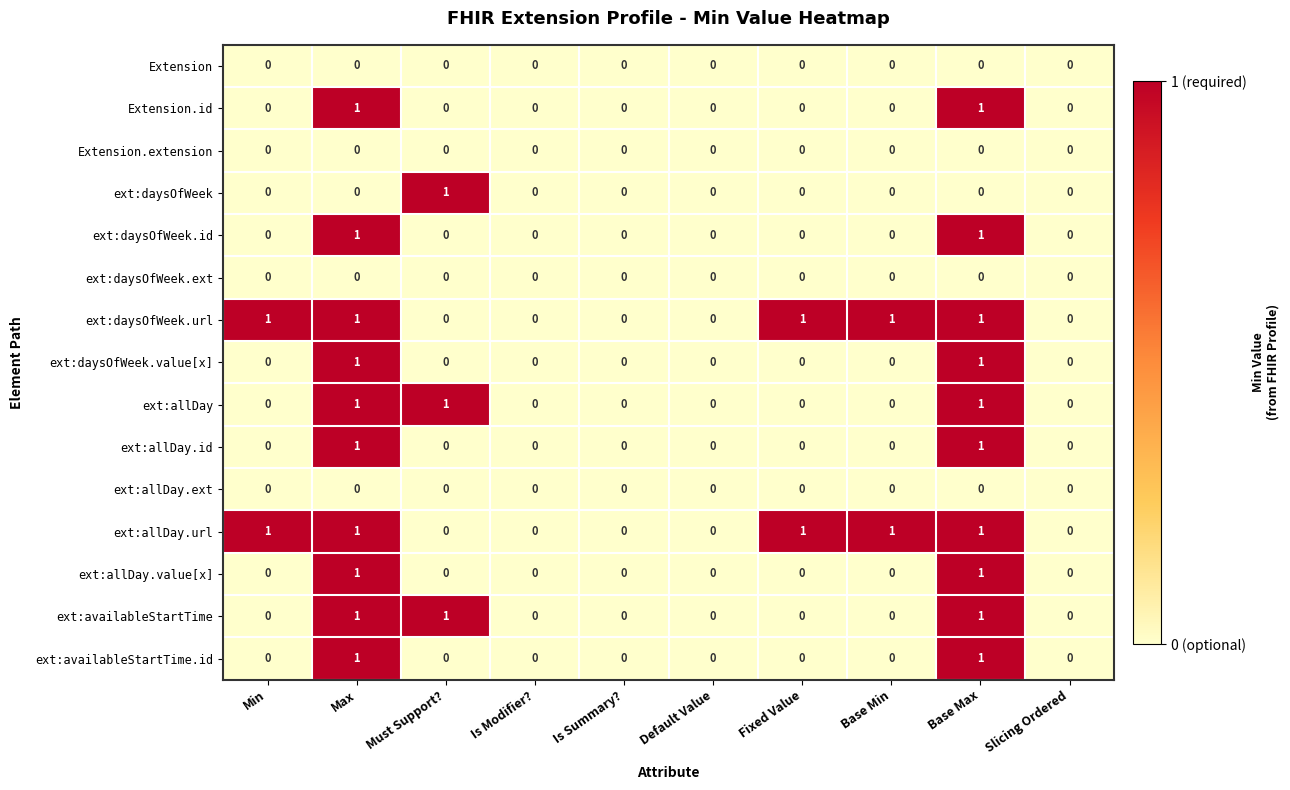

Is it true that ext:daysOfWeek equals -1 at Max?

False